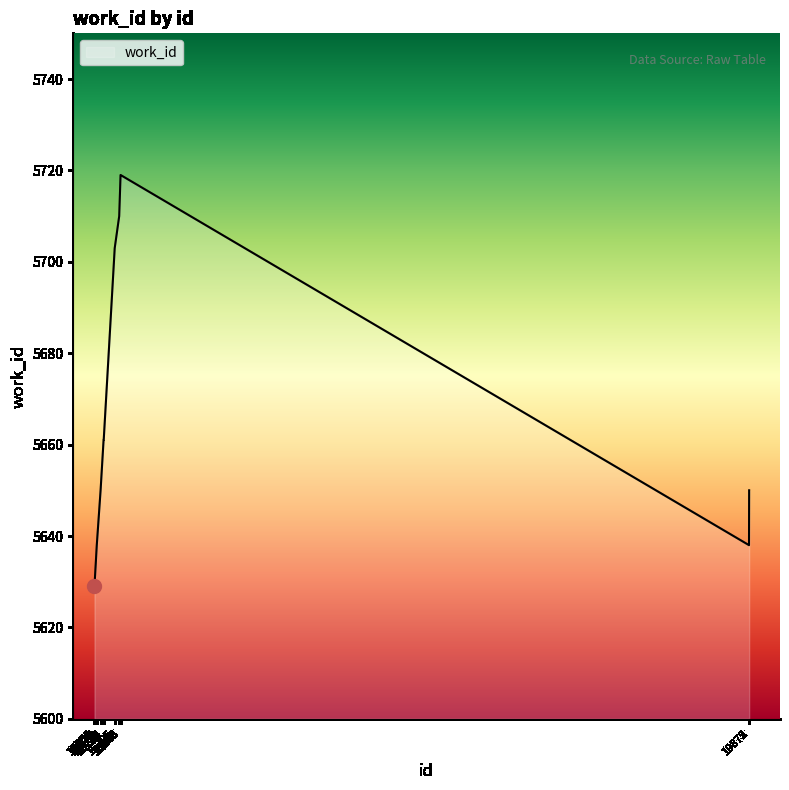

How many lines are shown in the chart?

1